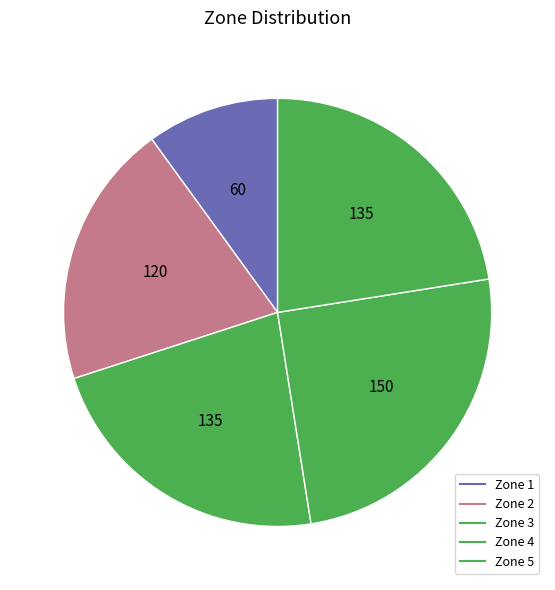

Count the number of slices in the pie.

5